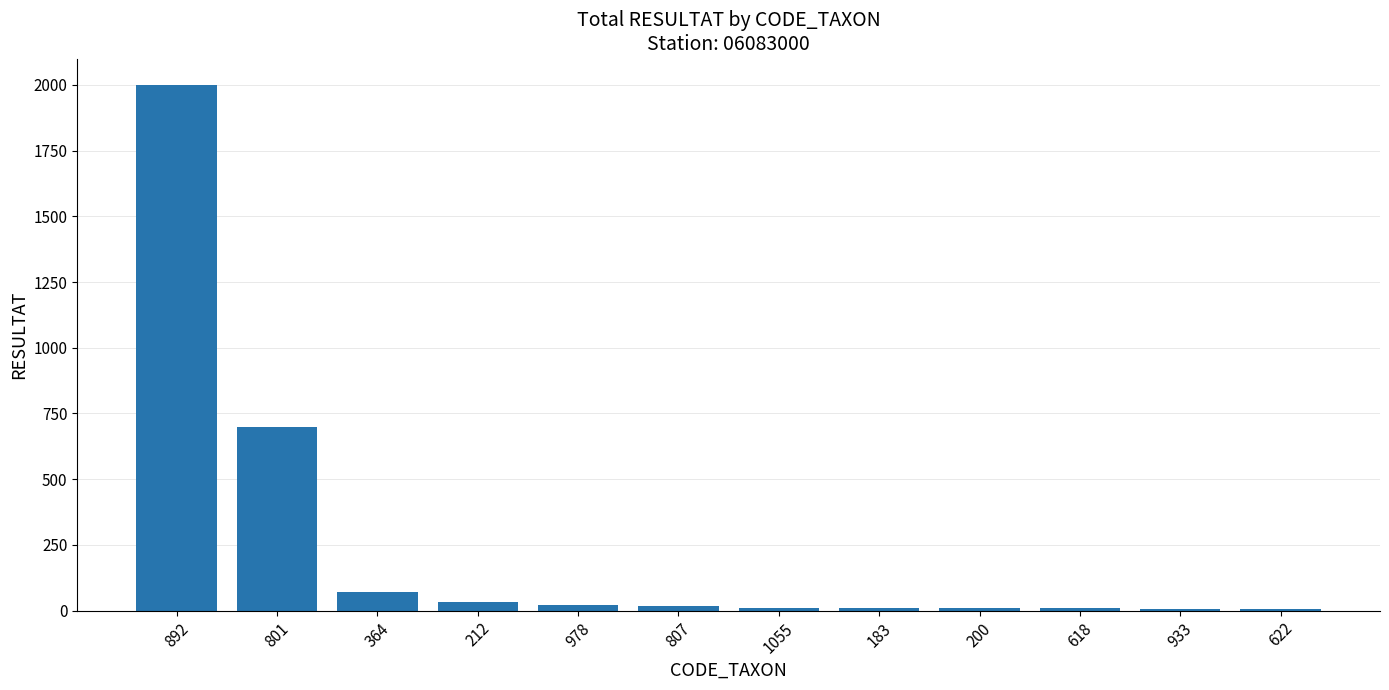

Where does the data first go above 18?

892